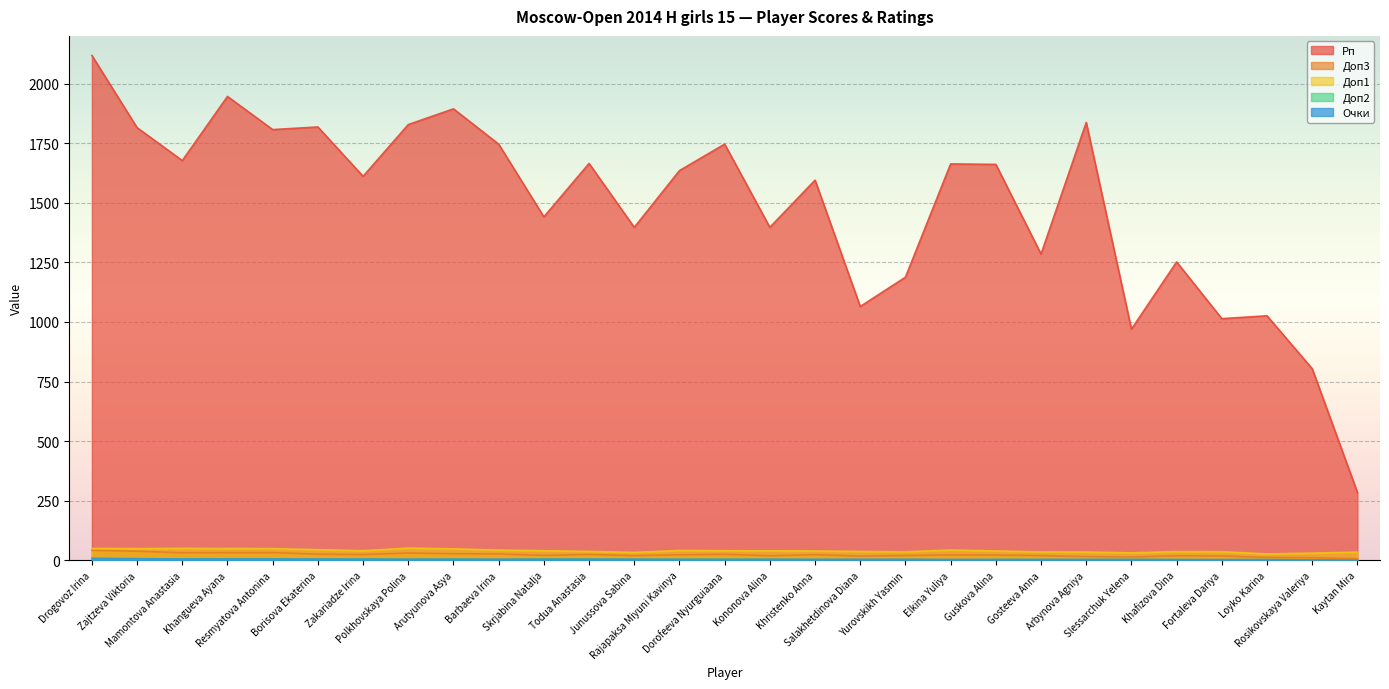

The value of Очки at Todua Anastasia is 8.6. True or false?

False